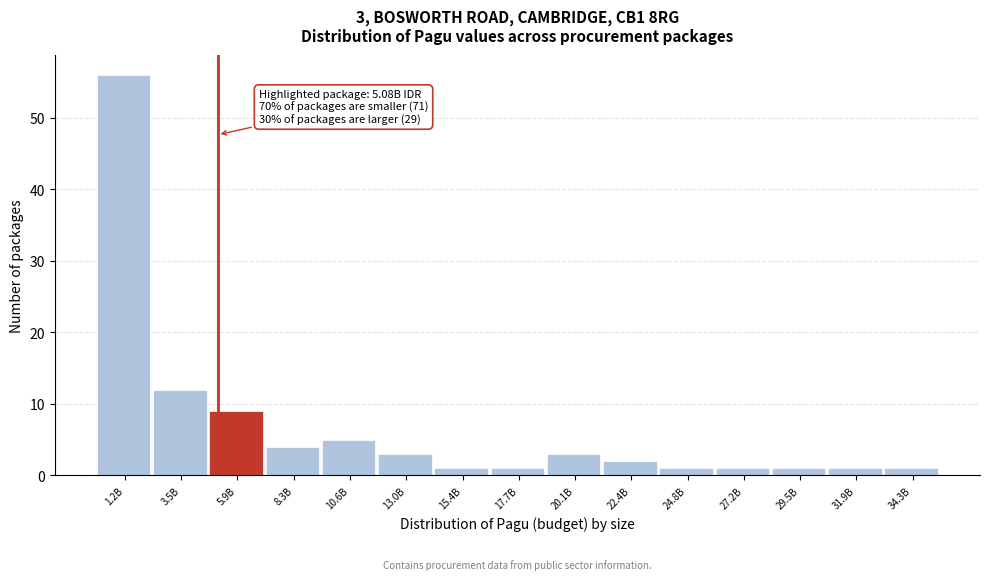

Reading left to right, extract all data points from this chart.

56	12	9	4	5	3	1	1	3	2	1	1	1	1	1